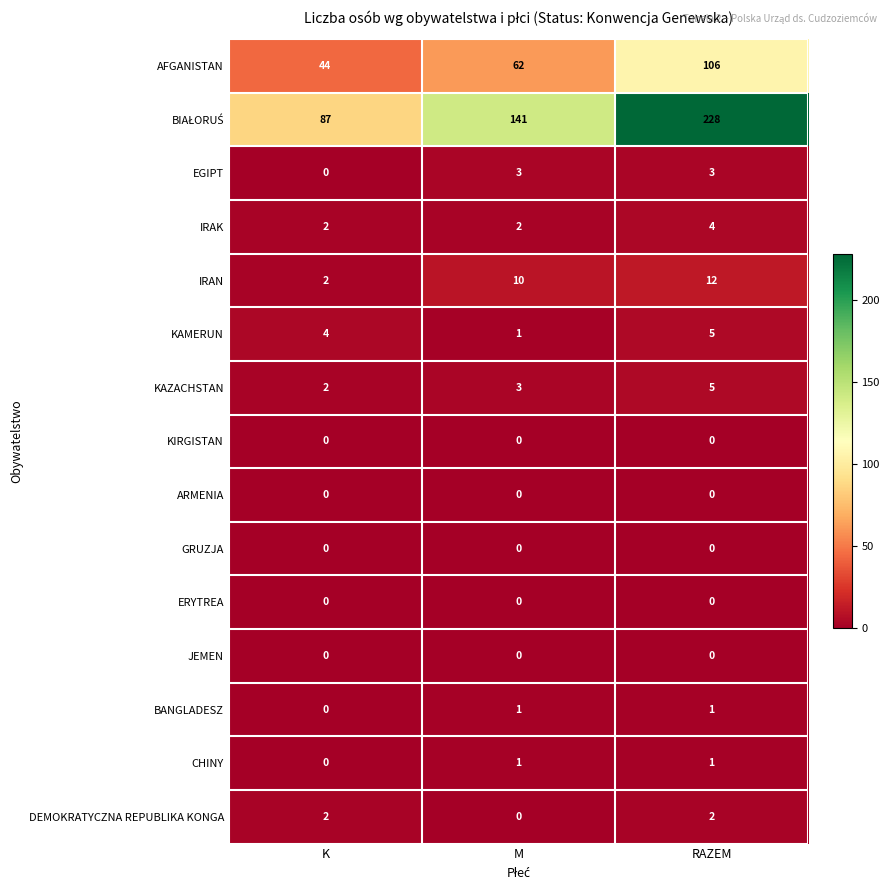

What is the greatest value displayed?

228